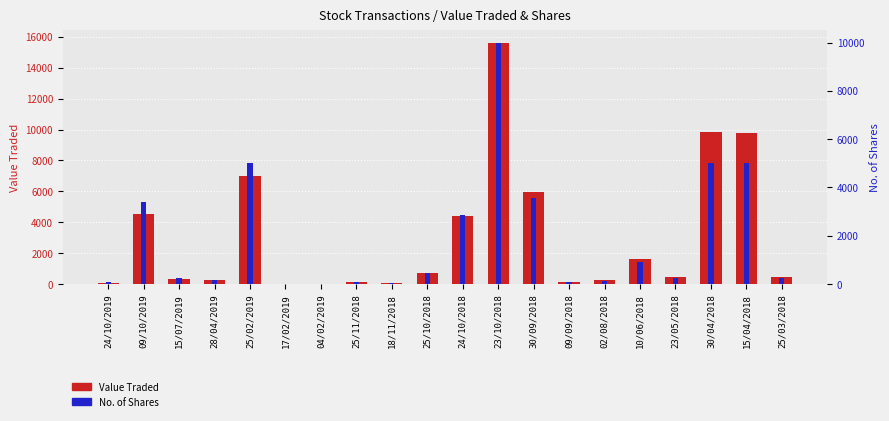

How many bars are there in total?

40